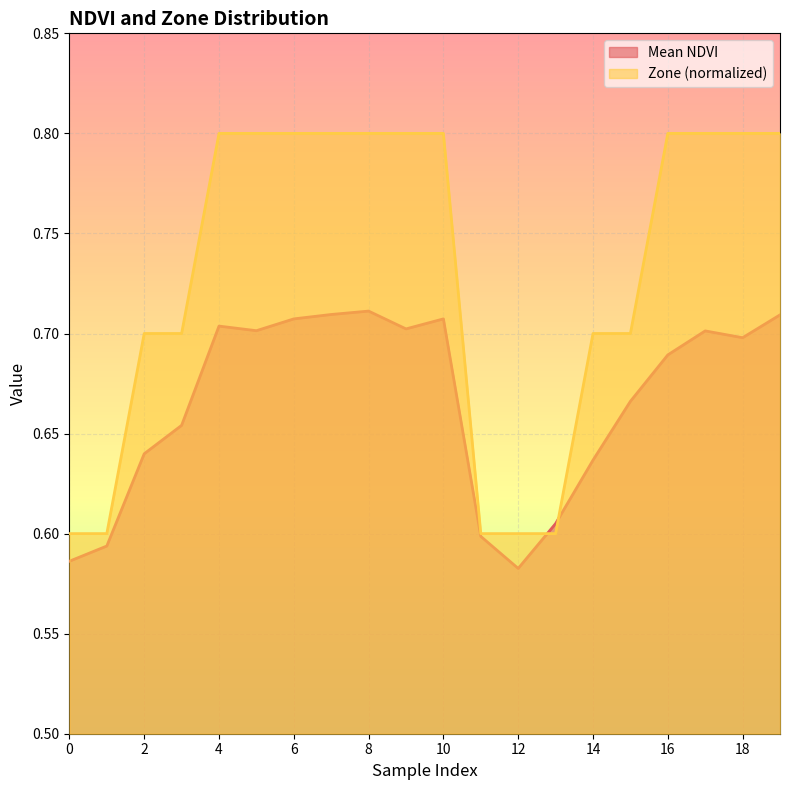

Count the number of categories in the chart.

20